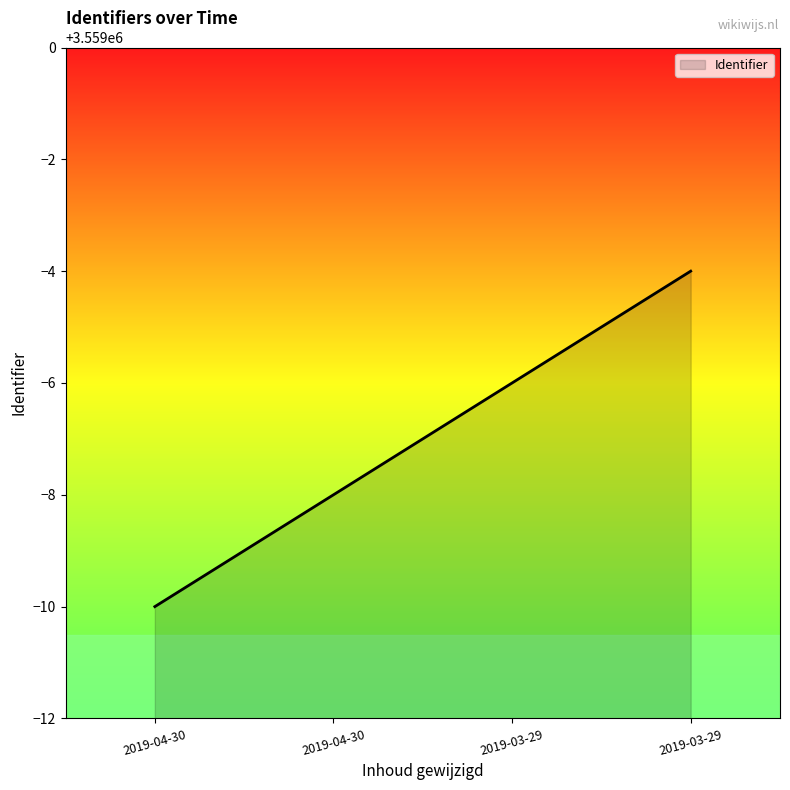

List the labels in order of value, smallest first.

2019-04-30, 2019-04-30, 2019-03-29, 2019-03-29